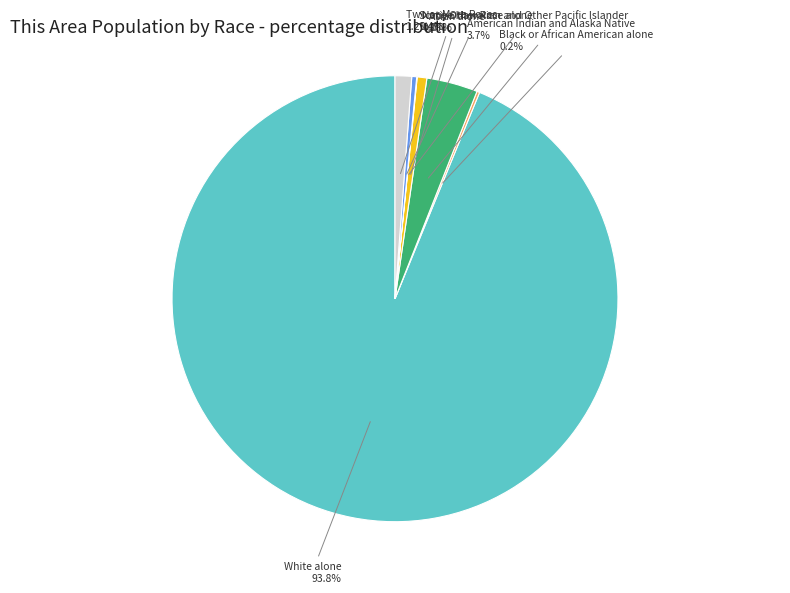

Does any single category account for the majority?

Yes